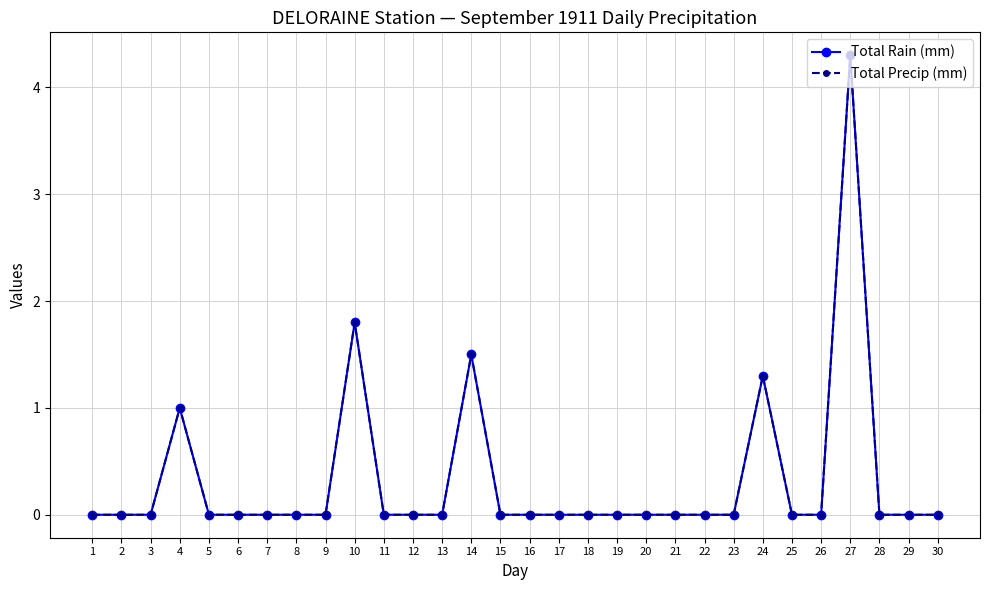

Between 8 and 13, which series saw the biggest shift?

Total Rain (mm)